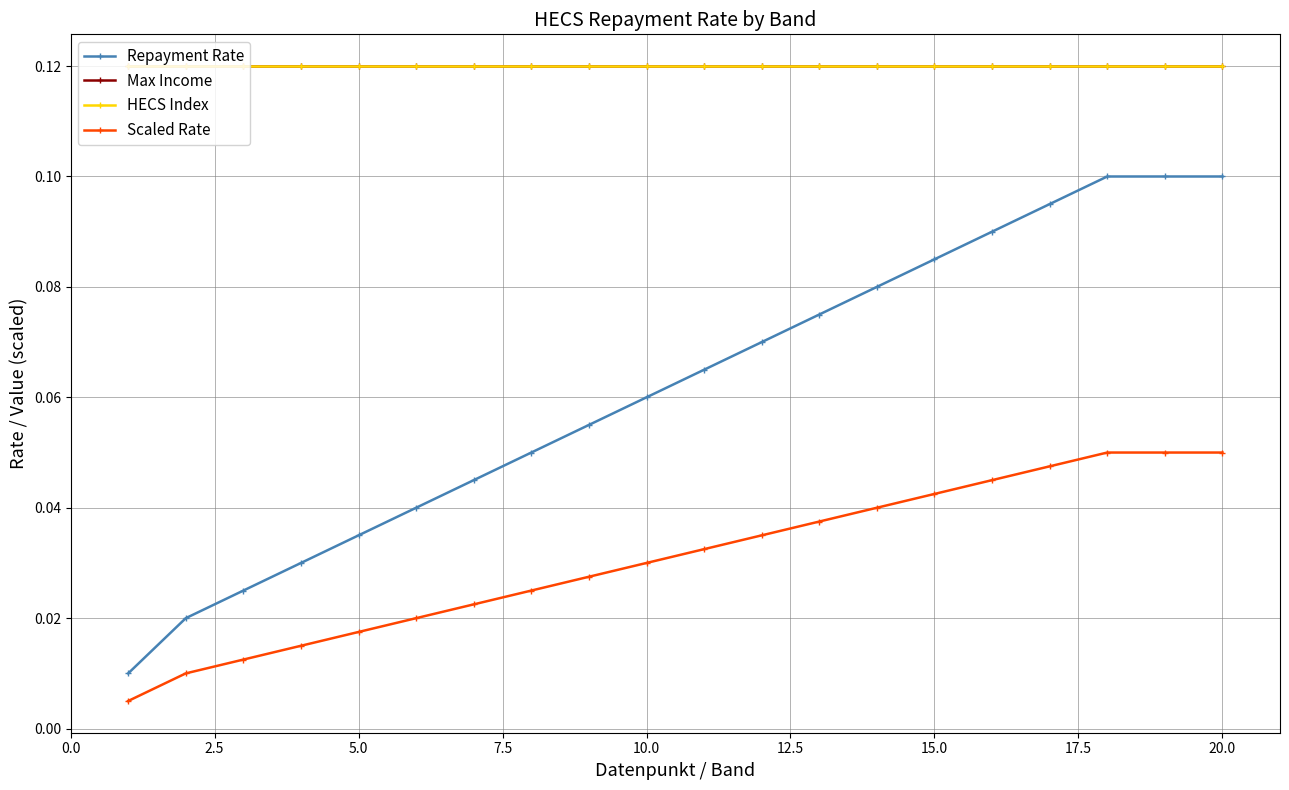

What are all the series names shown in the legend?

Repayment Rate, Max Income, HECS Index, Scaled Rate